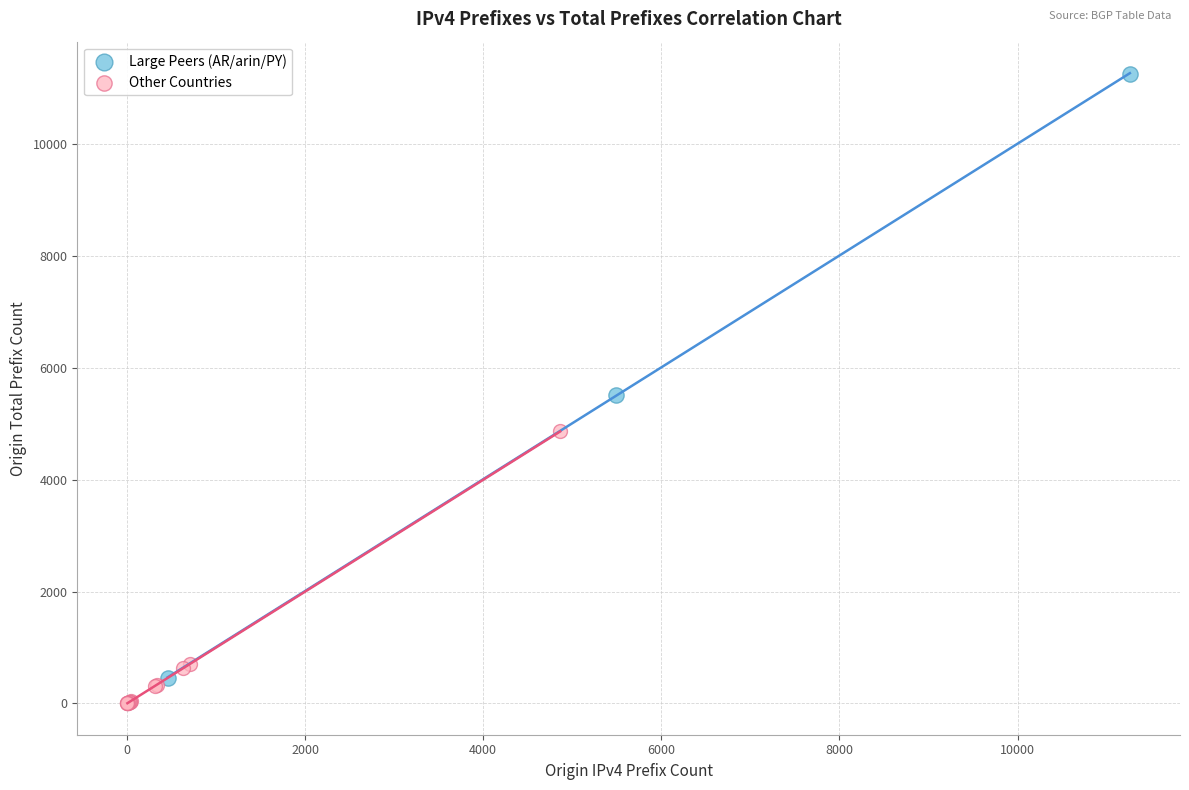

Which series has the largest Y range (max minus min)?

Large Peers (AR/arin/PY)